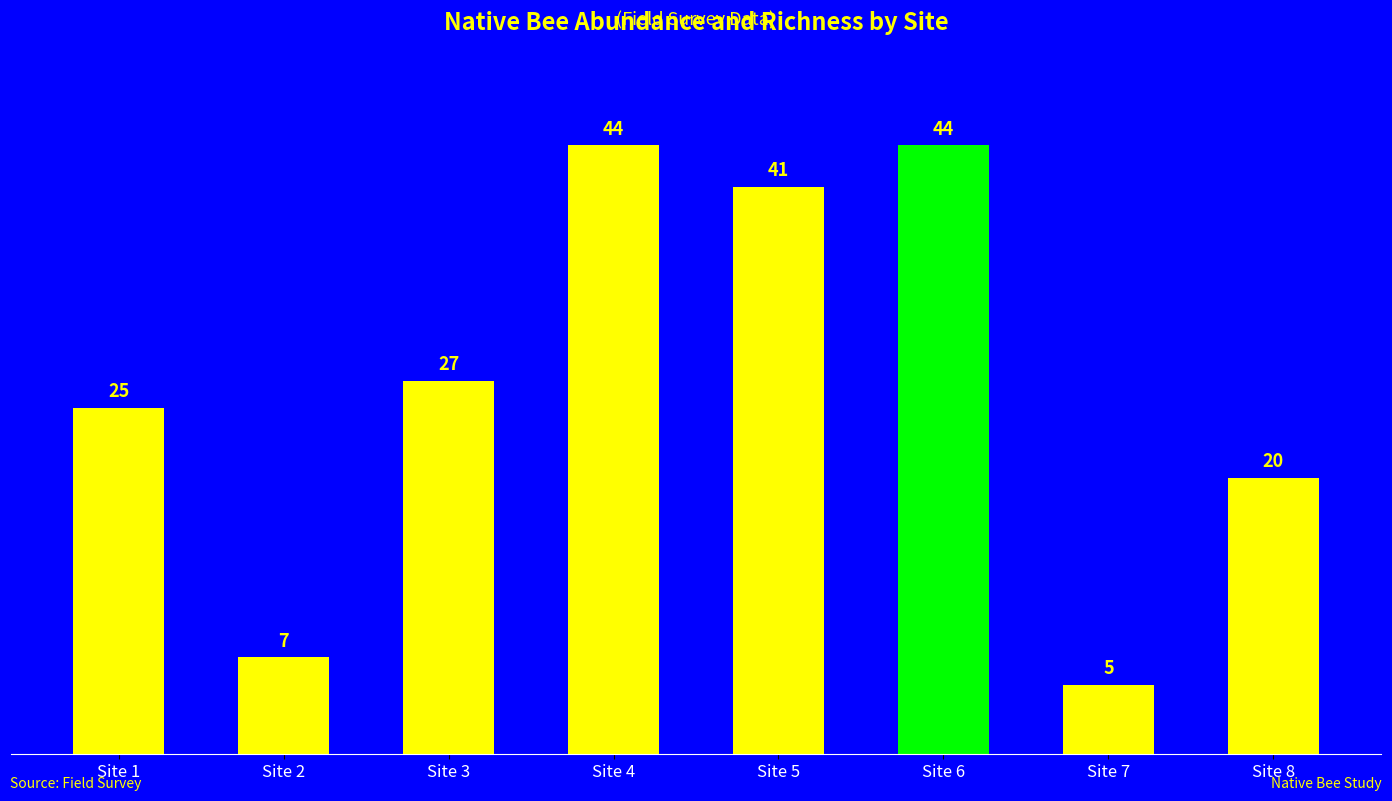

What is the change in value from Site 5 to Site 7?

-36